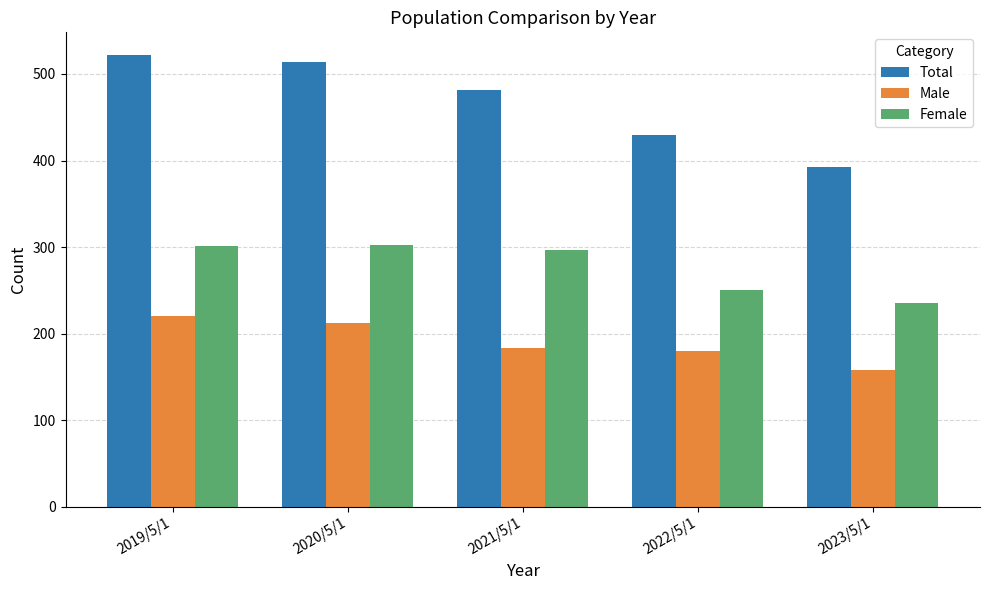

What is the label of the 3rd bar from the right?

2021/5/1